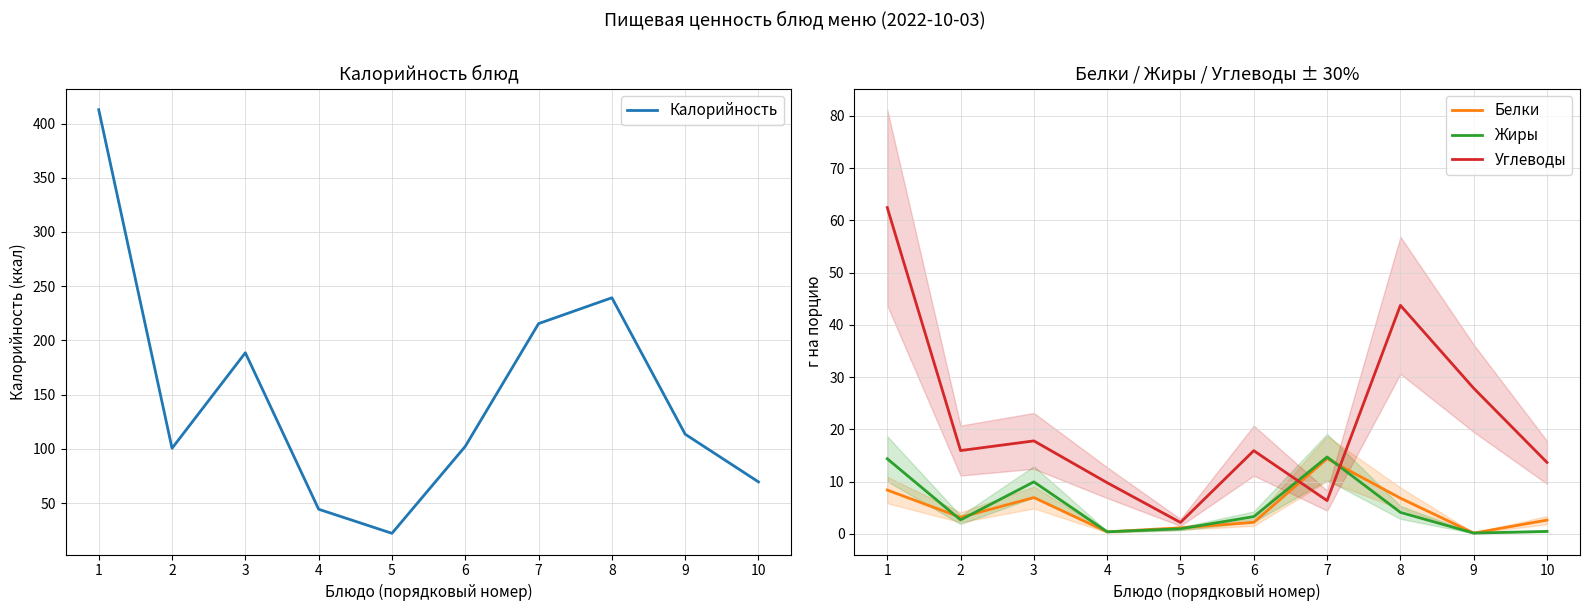

What is the average value of the Углеводы series?

21.6